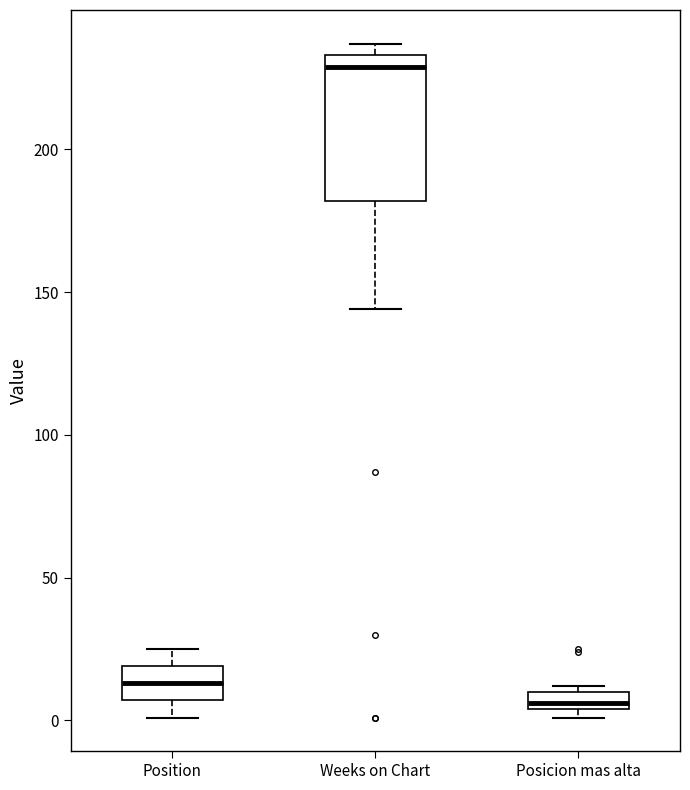

Which box's median line is the lowest?

Posicion mas alta